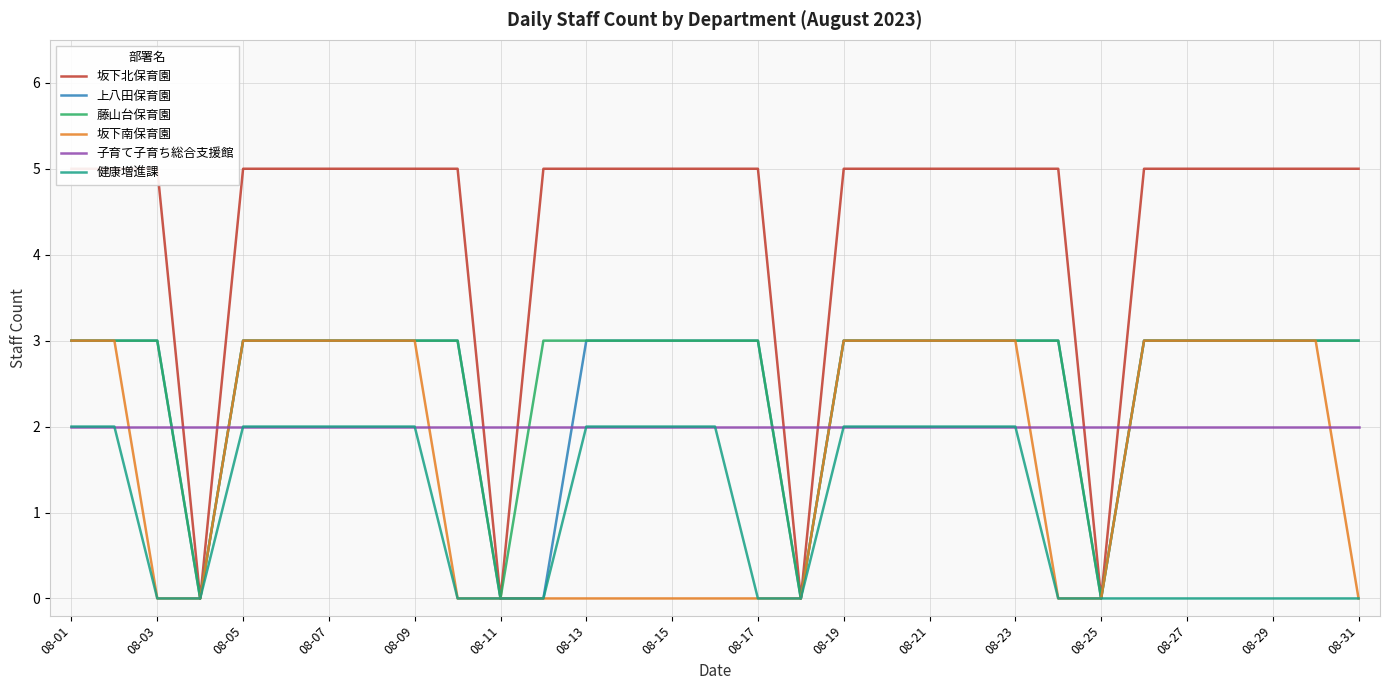

How many times do 子育て子育ち総合支援館 and 坂下南保育園 cross each other?

7